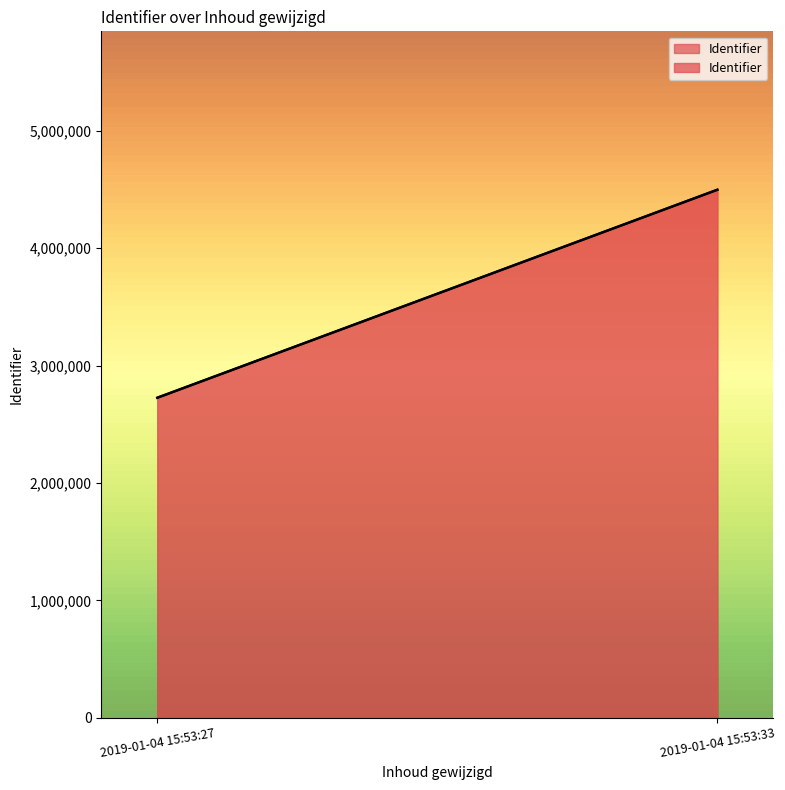

How many series are shown in this chart?

1